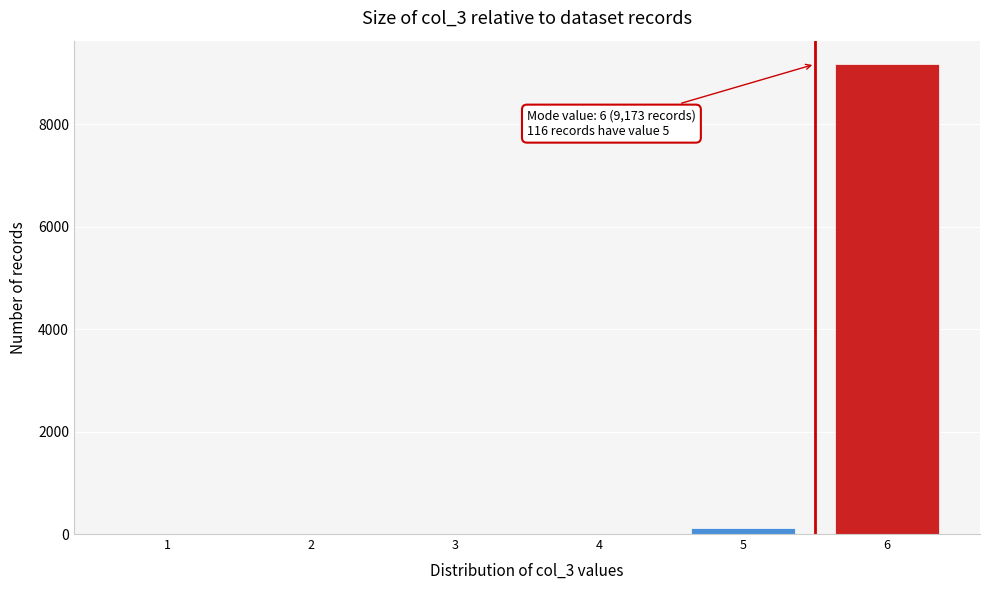

Reading left to right, what are all the values shown in this chart?

1=0	2=0	3=0	4=0	5=116	6=9173